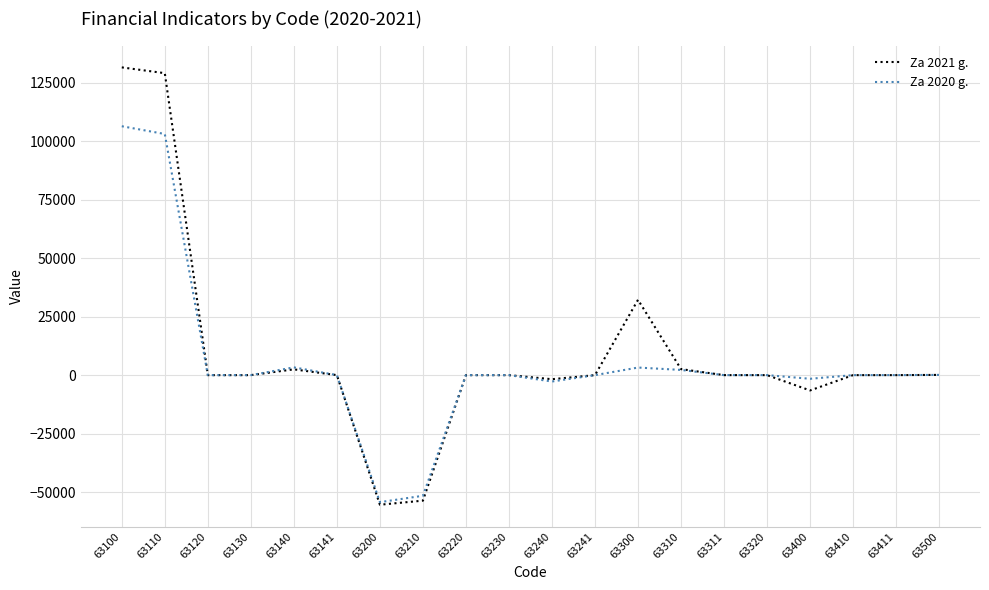

What is the average value of the Za 2021 g. series?

9032.4